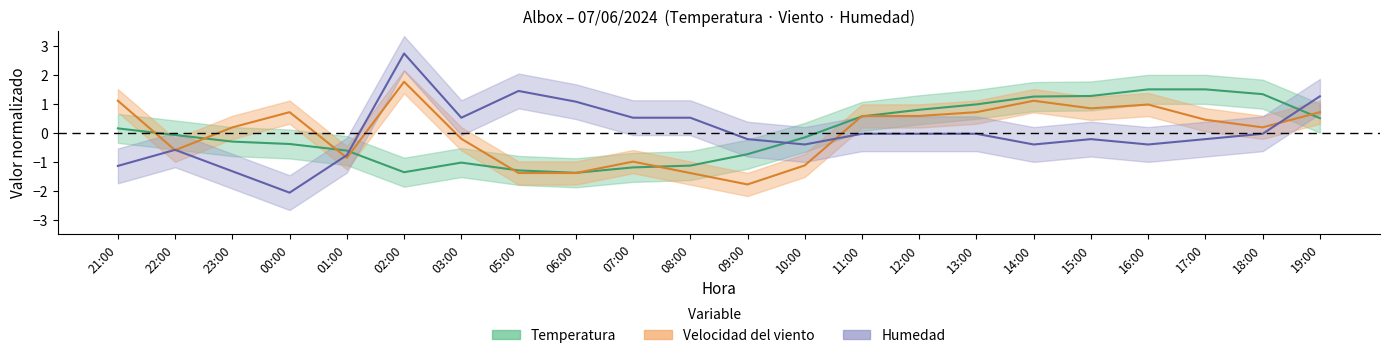

Count the number of data series in this chart.

3